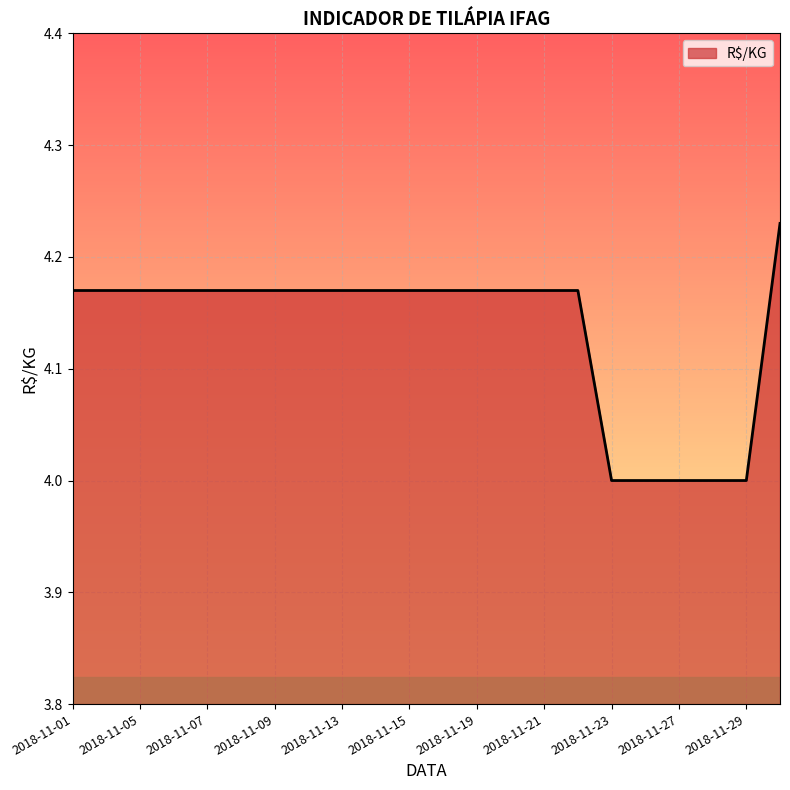

What is the smallest value displayed?

4.0